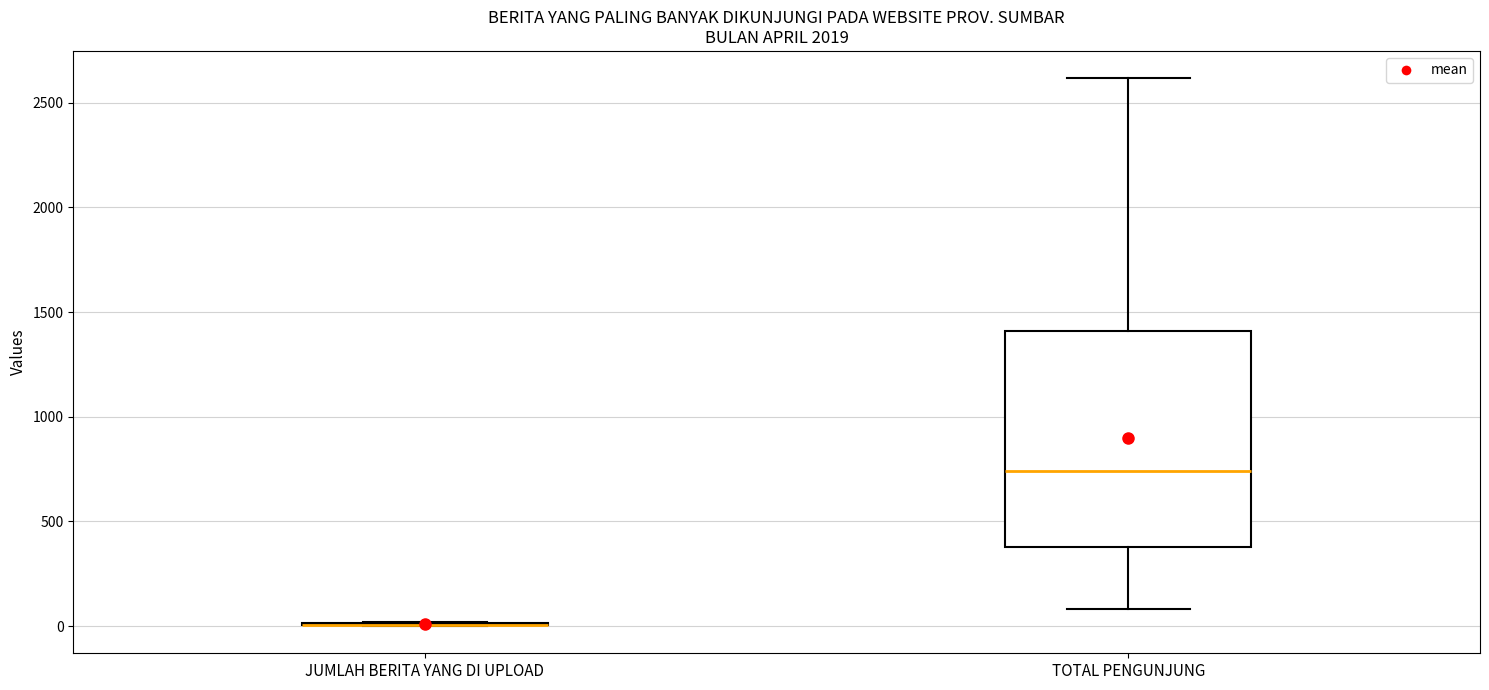

Which box is the tallest, from its lower edge to its upper edge?

TOTAL PENGUNJUNG